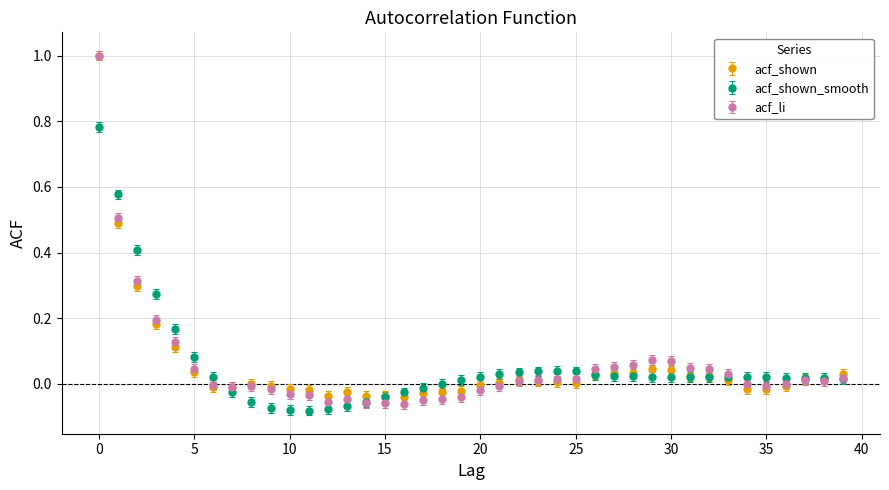

What is the maximum value for acf_li?

1.0